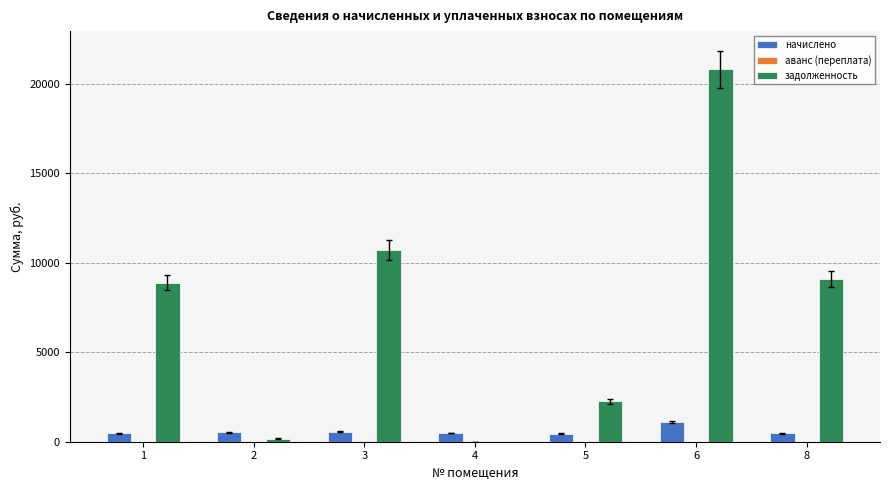

Are the bars horizontal?

No